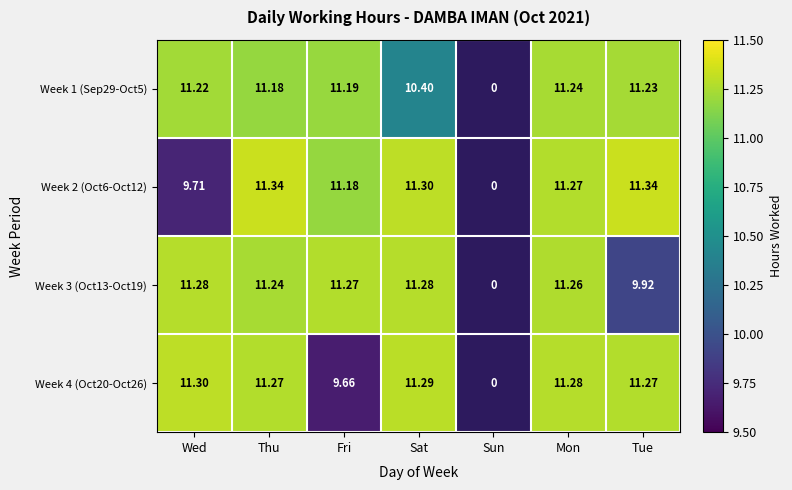

True or false: Week 1 (Sep29-Oct5) has a value of 19.4 at Wed.

False